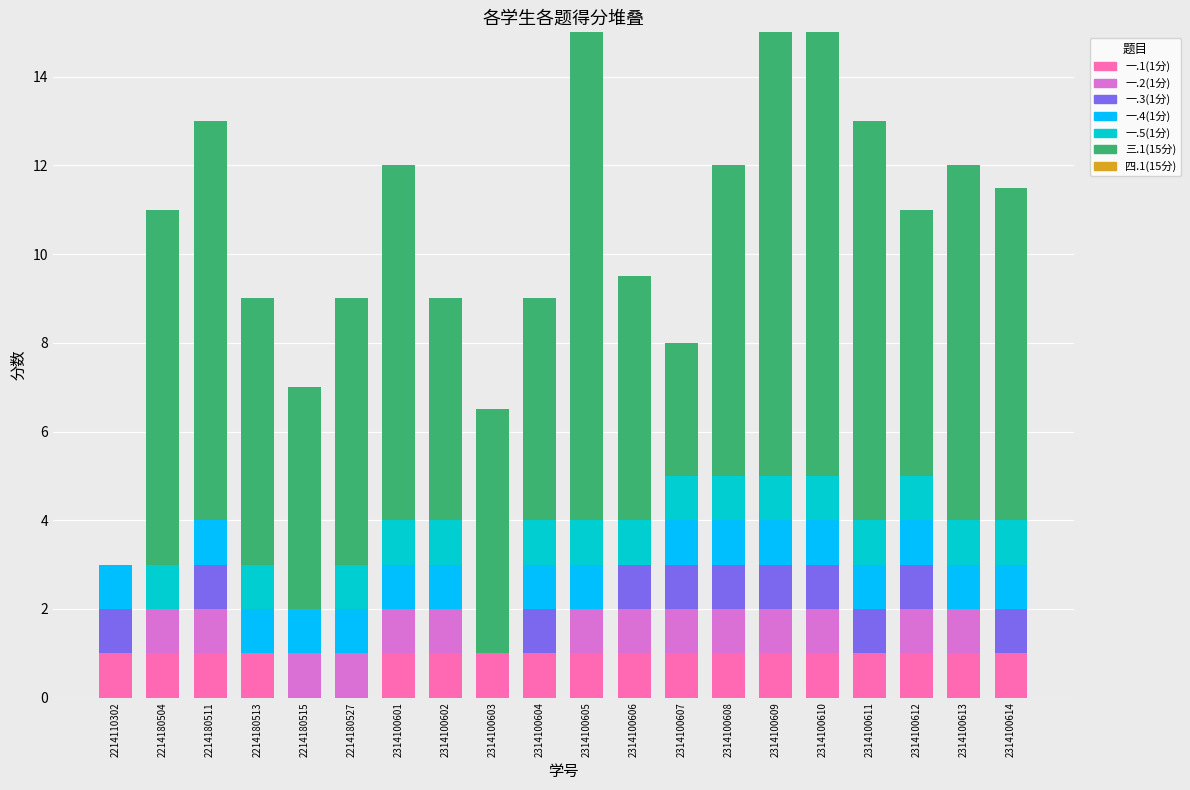

The value of 一.1(1分) at 2314100610 is 0.4. True or false?

False